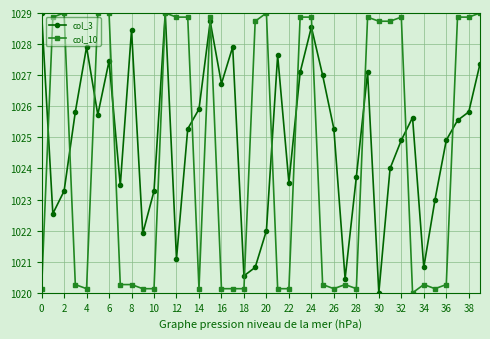

What is the value of the col_3 point at the 1st from the left?

1029.0